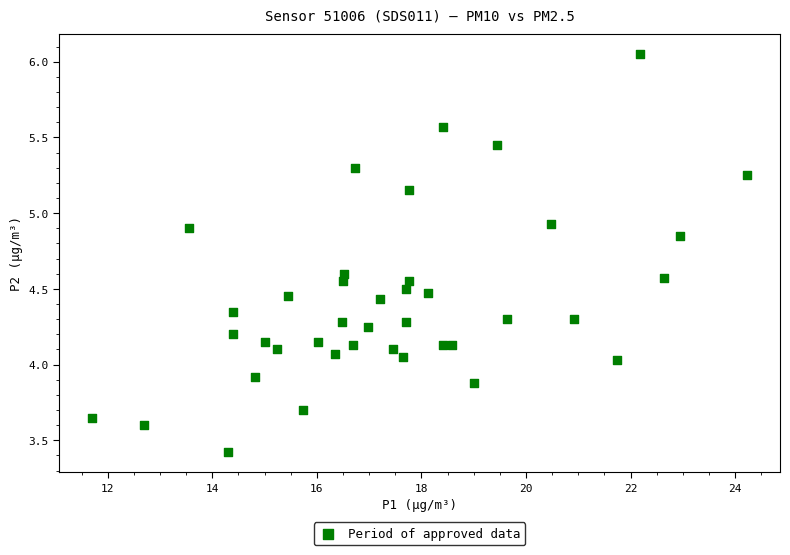

What is the range of Y values (max minus min)?

2.6